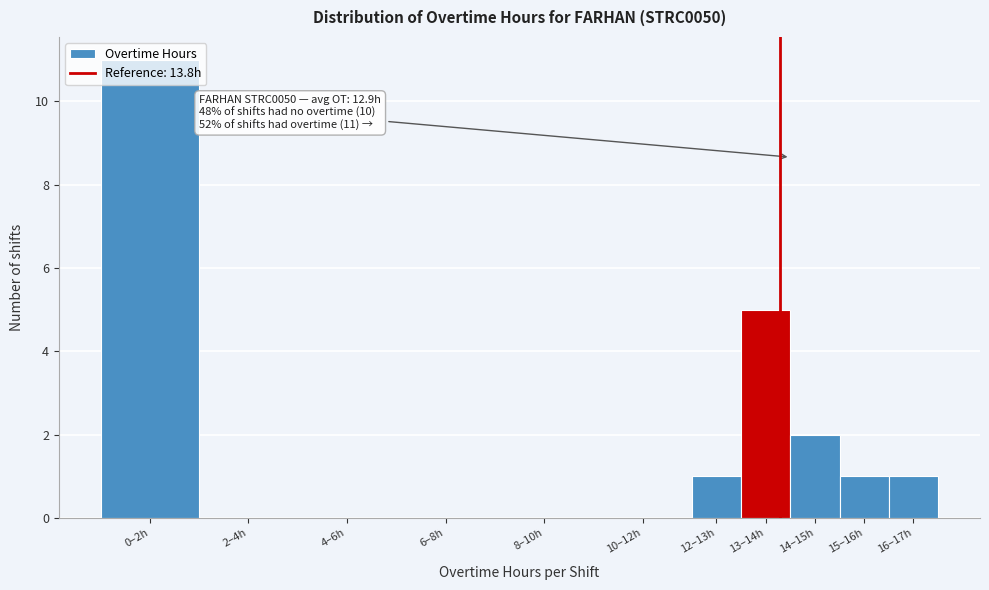

What is the greatest value displayed?

11